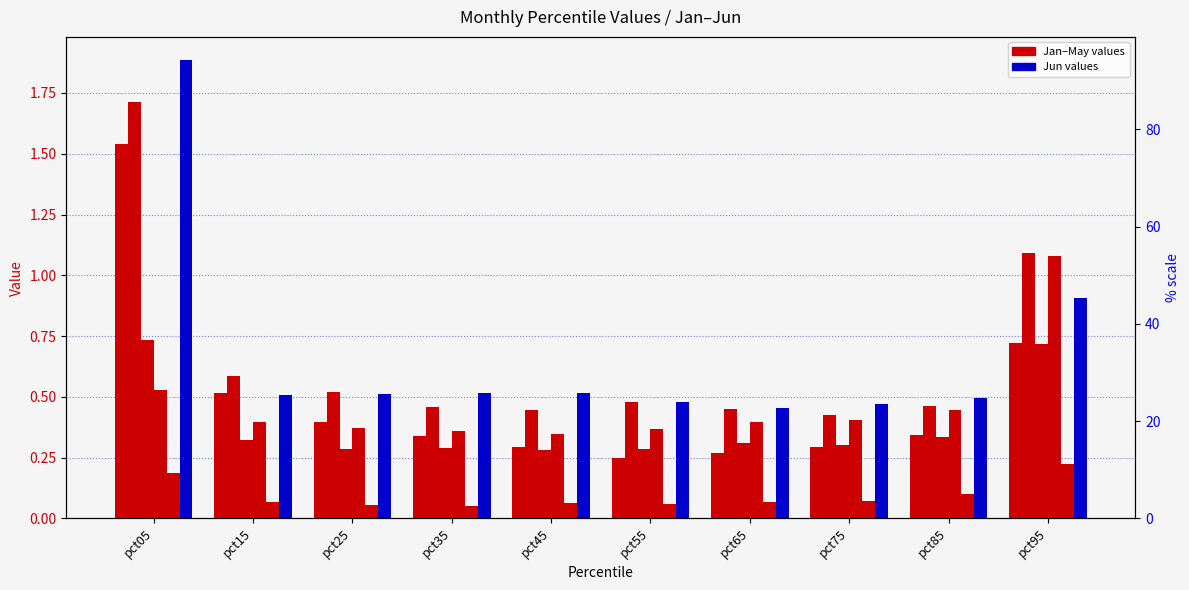

What is the average value of the Jun series?

0.7